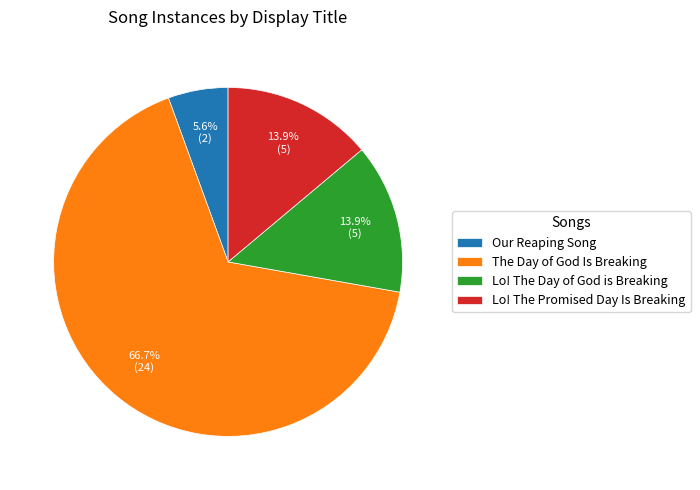

What percentage is the Lo! The Promised Day Is Breaking slice, to the nearest percent?

14%